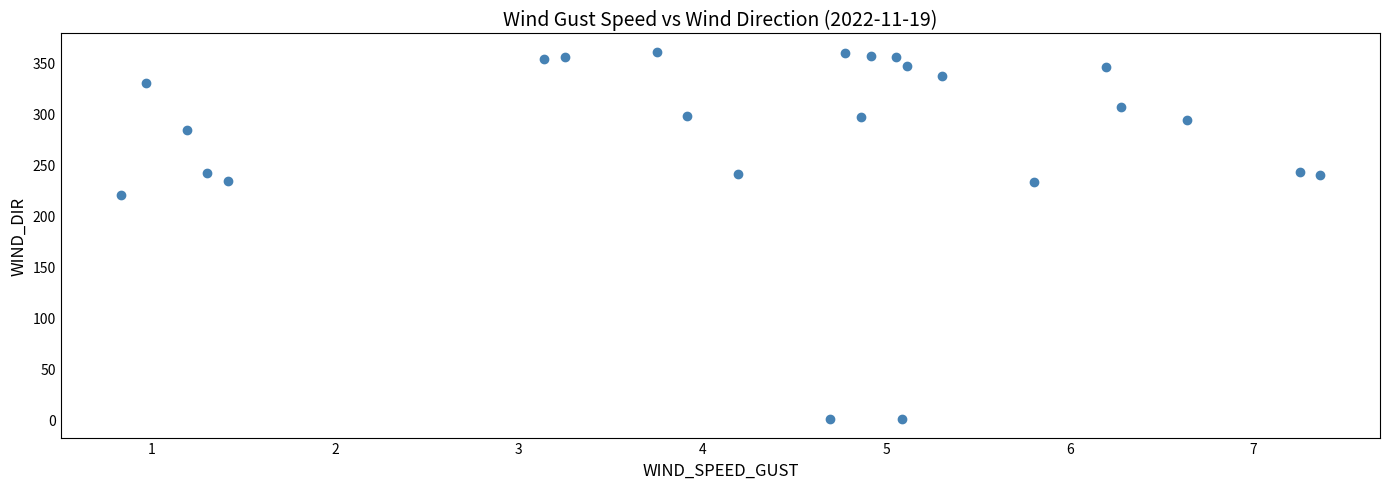

What Y value in the scatter plot is closest to 180?

220